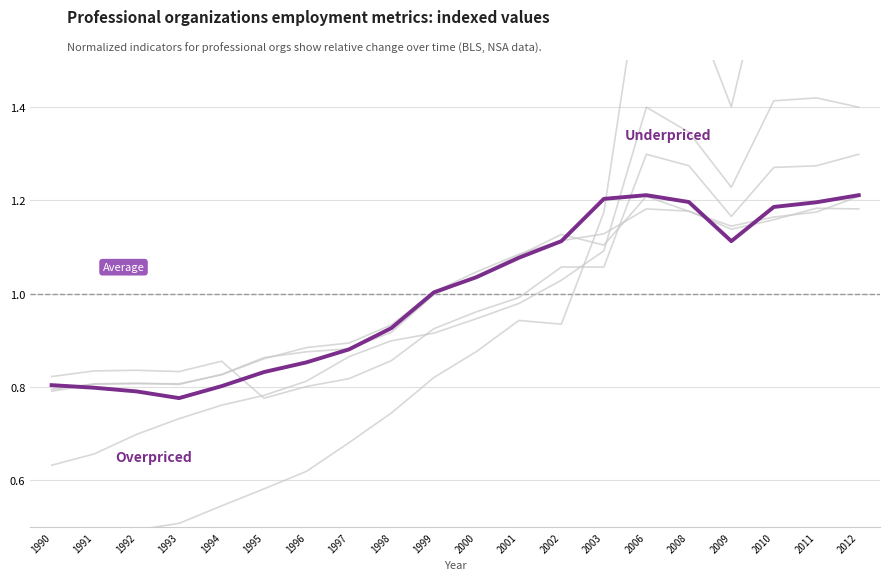

True or false: Professional organizations | Avg Weekly Hours has more than 1 points higher than both neighbors.

True